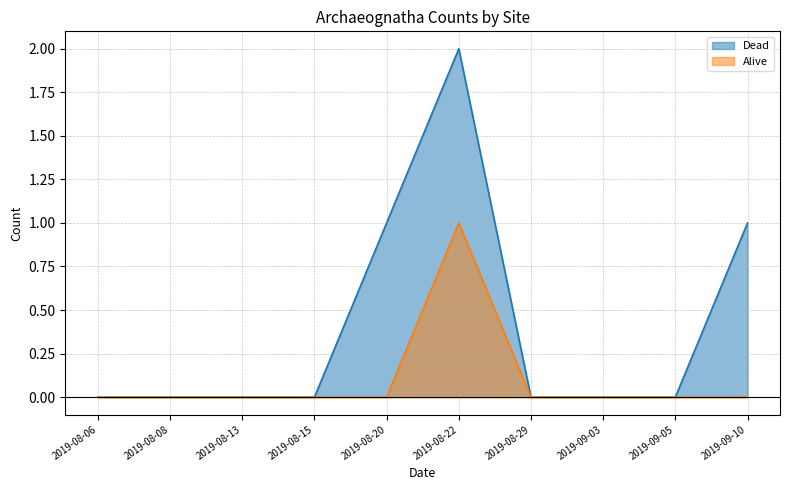

Which series has the largest range (max minus min)?

Dead